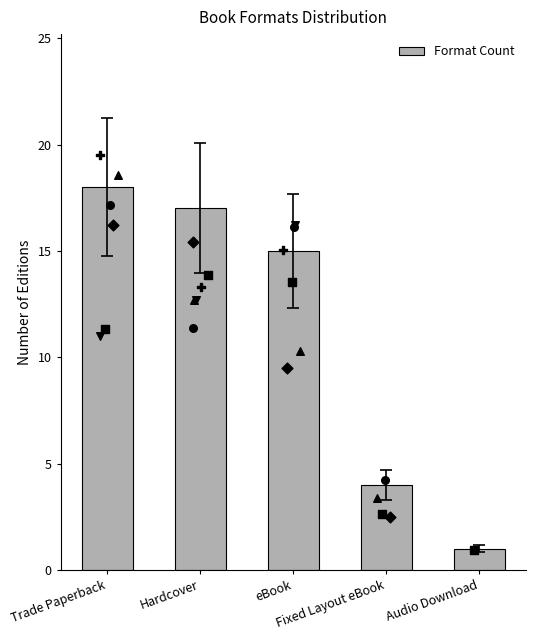

Which has a higher value, Fixed Layout eBook or eBook?

eBook